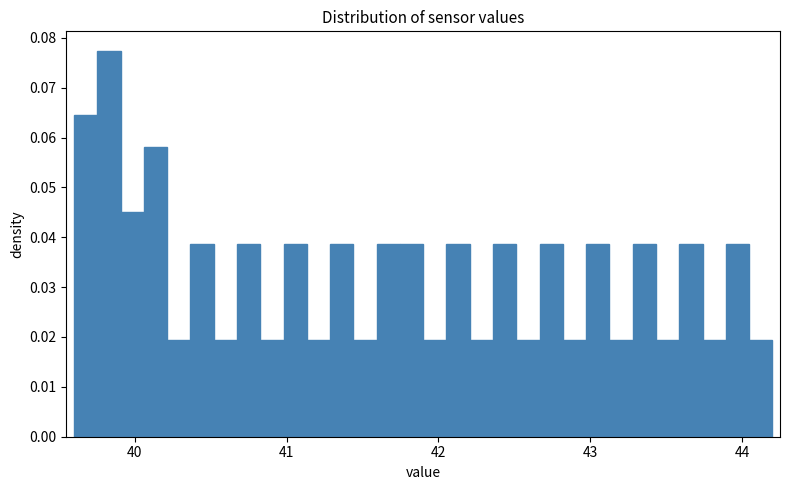

Read against the x-axis, roughly where is the centre of the tallest bar?

39.8